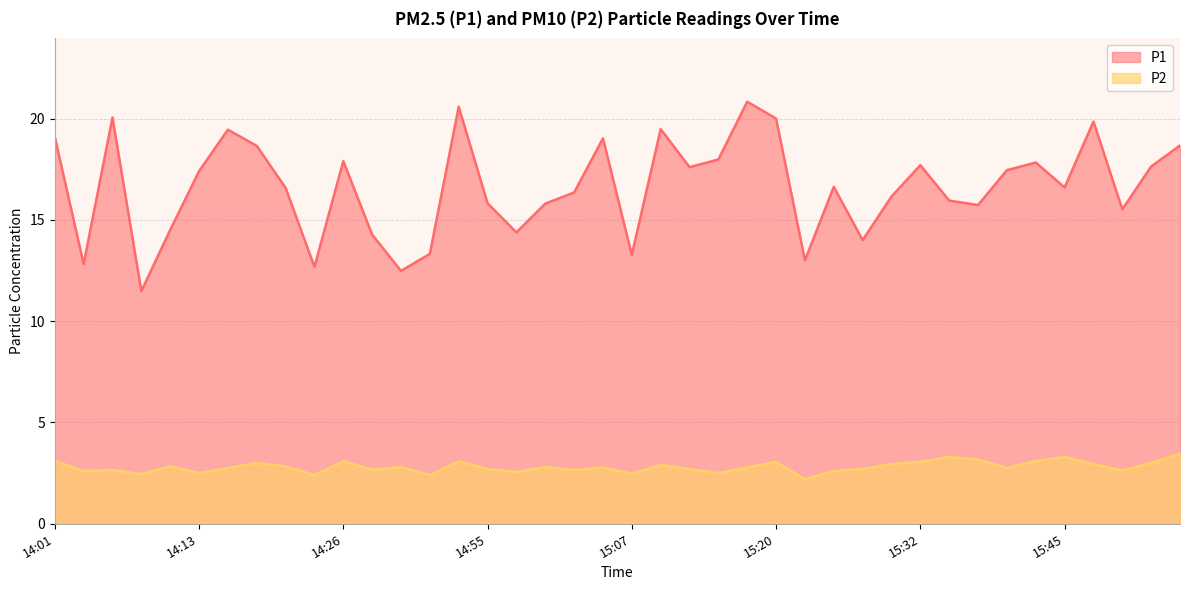

Rank the series by their maximum value, from lowest to highest.

P2, P1